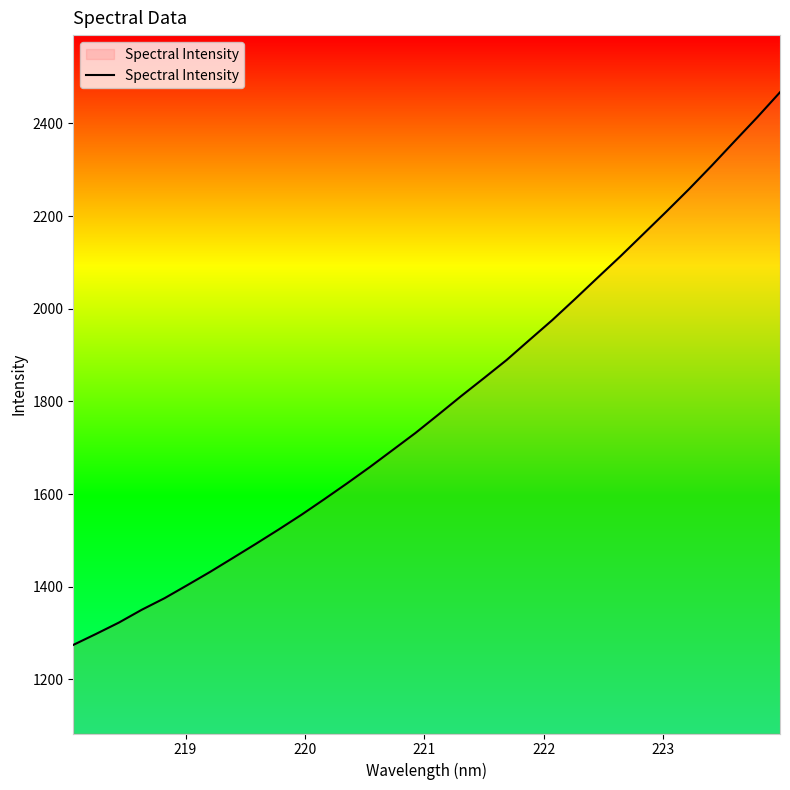

What is the smallest value displayed?

1274.6